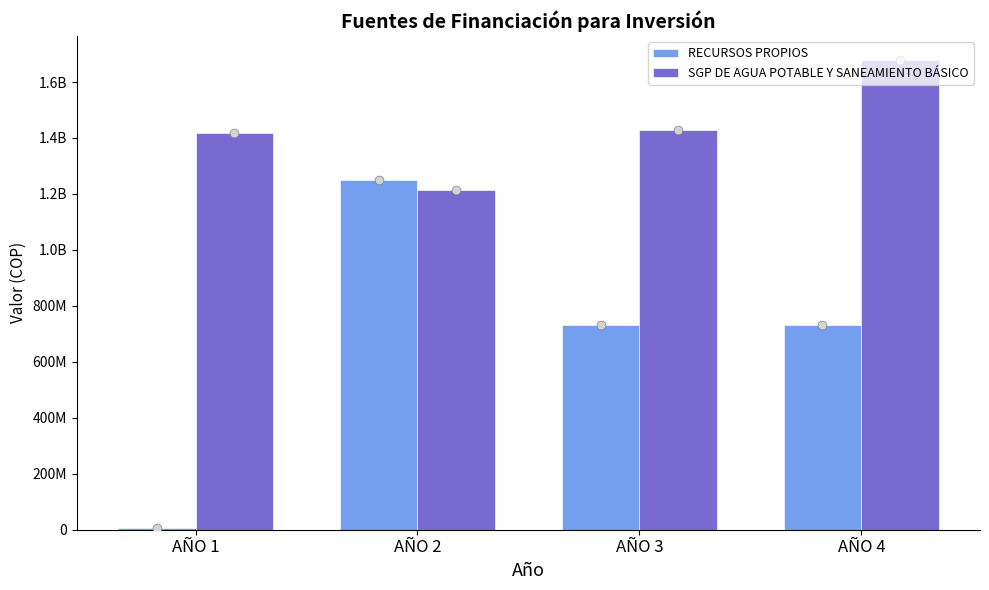

At which category is the sum across all series the highest?

AÑO 2